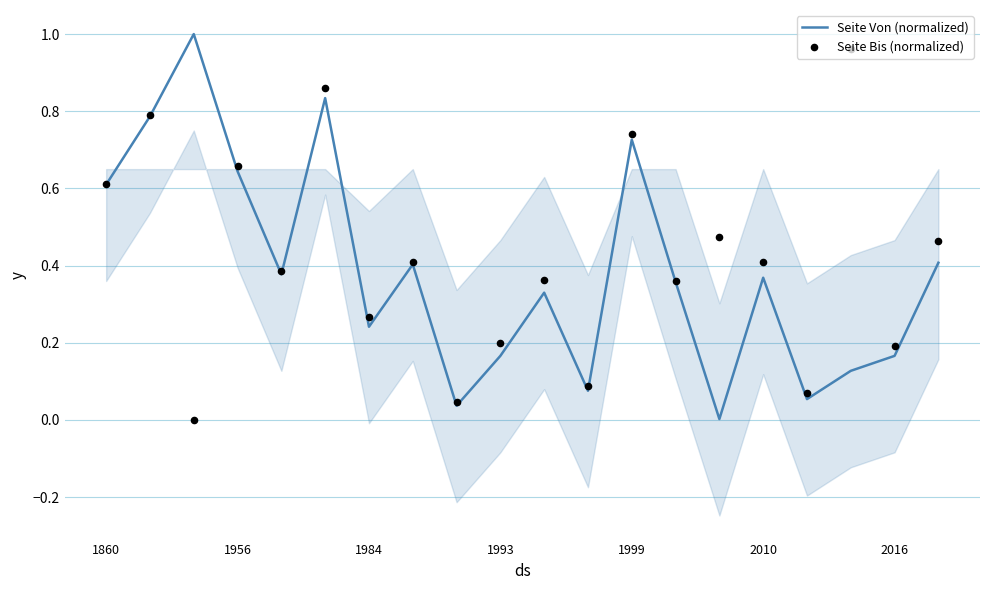

What are all the series names shown in the legend?

Seite Von (normalized), Seite Bis (normalized)